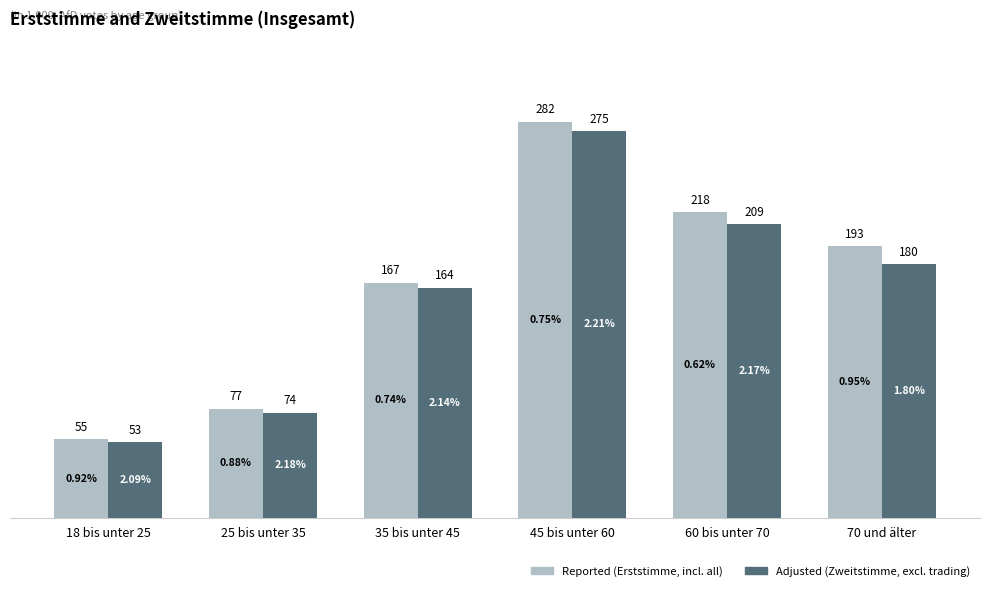

At which label does Adjusted (Zweitstimme, excl. trading) reach its peak?

45 bis unter 60